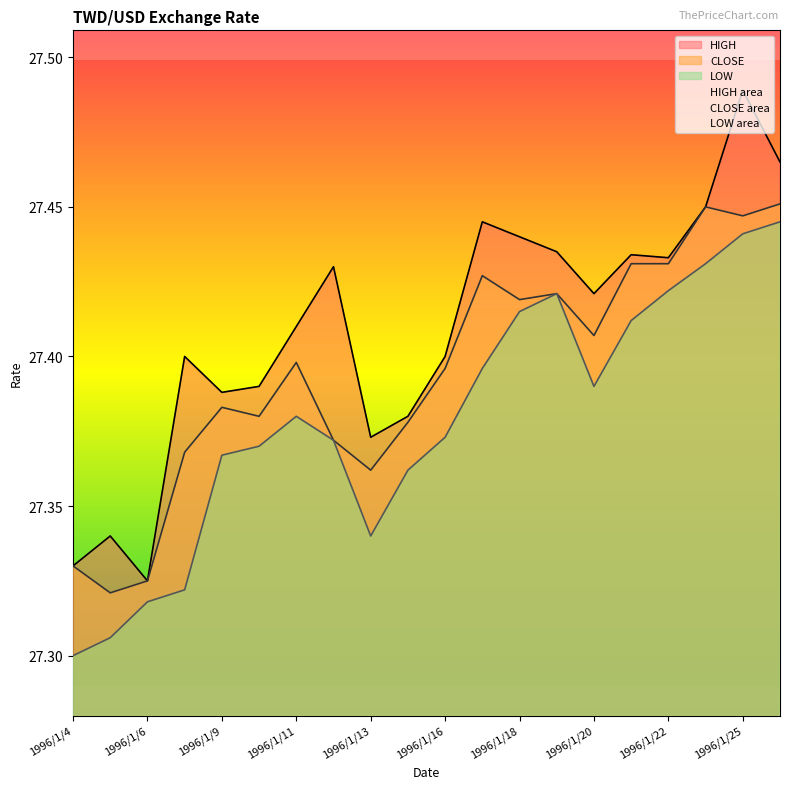

What are all the series names shown in the legend?

CLOSE, HIGH, LOW